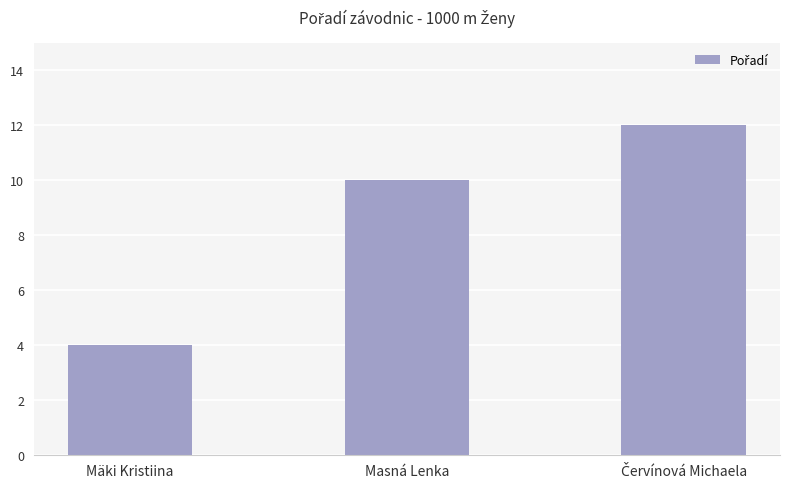

Between Mäki Kristiina and Masná Lenka, which is larger?

Masná Lenka